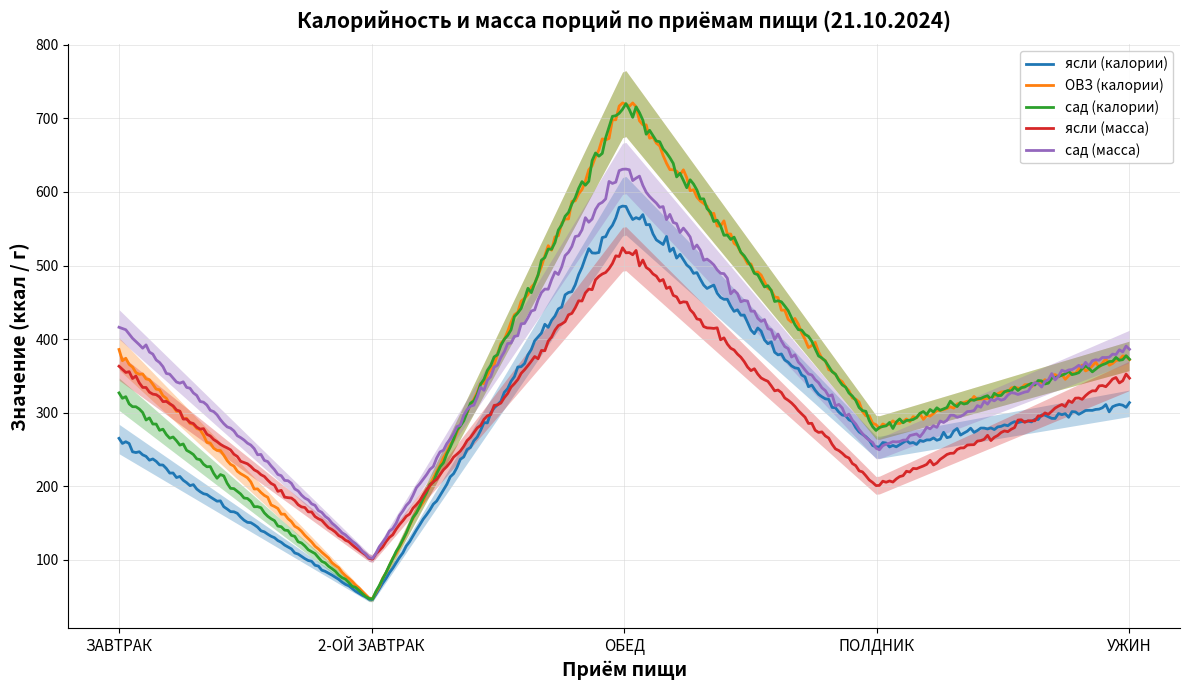

How many lines are shown in the chart?

5